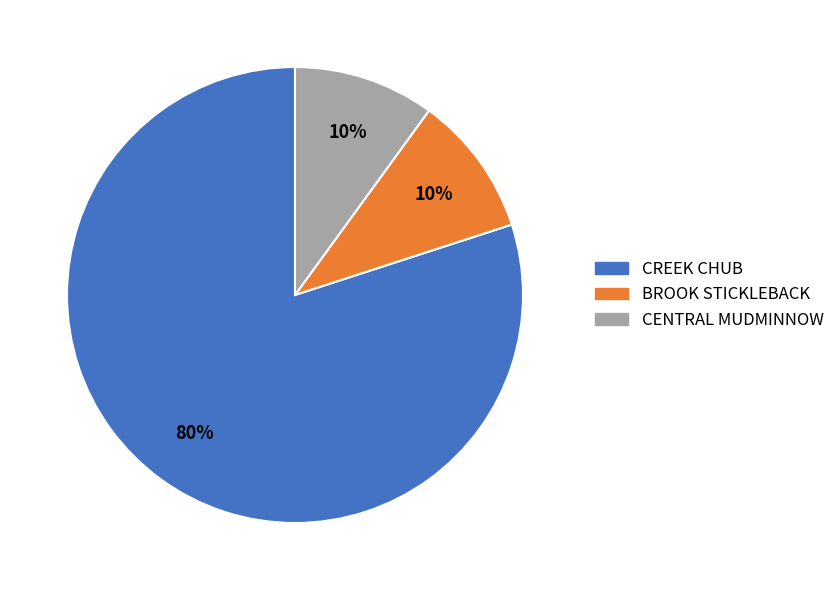

Which category has the biggest portion of the pie?

CREEK CHUB